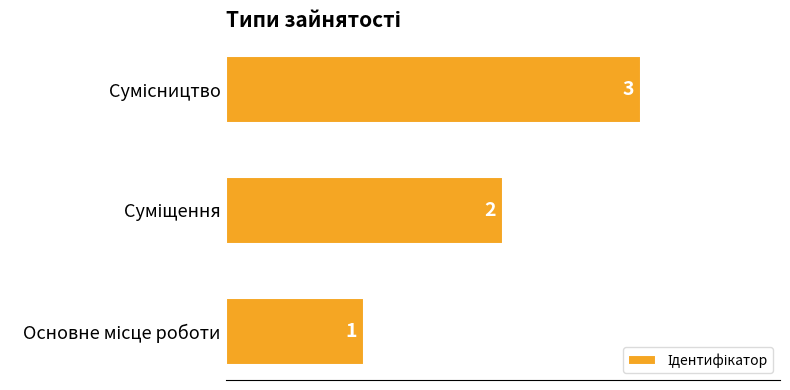

How many values are between 1 and 3?

3